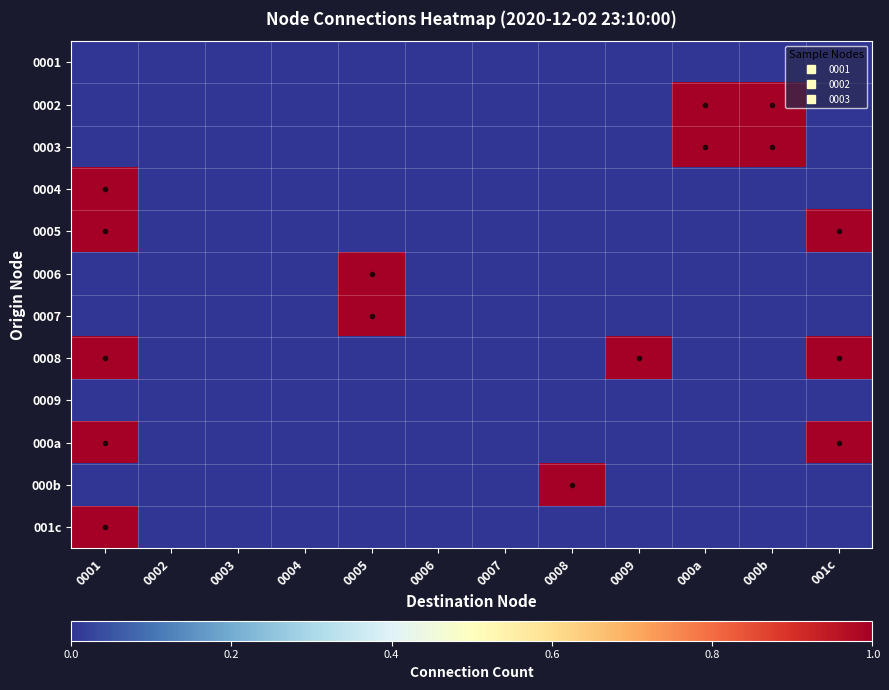

Reading left to right, extract all data points from this chart.

0001: 0001=0	0002=0	0003=0	0004=0	0005=0	0006=0	0007=0	0008=0	0009=0	000a=0	000b=0	001c=0
0002: 0001=0	0002=0	0003=0	0004=0	0005=0	0006=0	0007=0	0008=0	0009=0	000a=1	000b=1	001c=0
0003: 0001=0	0002=0	0003=0	0004=0	0005=0	0006=0	0007=0	0008=0	0009=0	000a=1	000b=1	001c=0
0004: 0001=1	0002=0	0003=0	0004=0	0005=0	0006=0	0007=0	0008=0	0009=0	000a=0	000b=0	001c=0
0005: 0001=1	0002=0	0003=0	0004=0	0005=0	0006=0	0007=0	0008=0	0009=0	000a=0	000b=0	001c=1
0006: 0001=0	0002=0	0003=0	0004=0	0005=1	0006=0	0007=0	0008=0	0009=0	000a=0	000b=0	001c=0
0007: 0001=0	0002=0	0003=0	0004=0	0005=1	0006=0	0007=0	0008=0	0009=0	000a=0	000b=0	001c=0
0008: 0001=1	0002=0	0003=0	0004=0	0005=0	0006=0	0007=0	0008=0	0009=1	000a=0	000b=0	001c=1
0009: 0001=0	0002=0	0003=0	0004=0	0005=0	0006=0	0007=0	0008=0	0009=0	000a=0	000b=0	001c=0
000a: 0001=1	0002=0	0003=0	0004=0	0005=0	0006=0	0007=0	0008=0	0009=0	000a=0	000b=0	001c=1
000b: 0001=0	0002=0	0003=0	0004=0	0005=0	0006=0	0007=0	0008=1	0009=0	000a=0	000b=0	001c=0
001c: 0001=1	0002=0	0003=0	0004=0	0005=0	0006=0	0007=0	0008=0	0009=0	000a=0	000b=0	001c=0